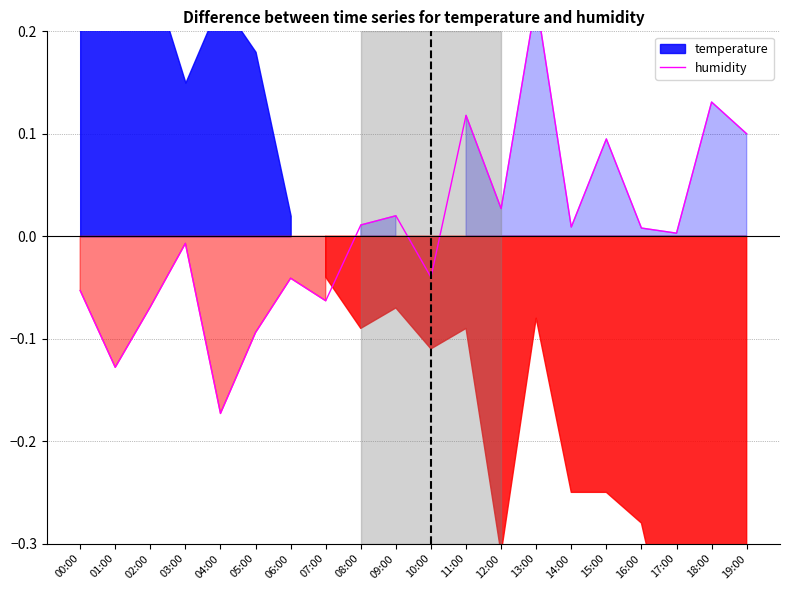

What is the difference between the second highest and minimum values?

0.3